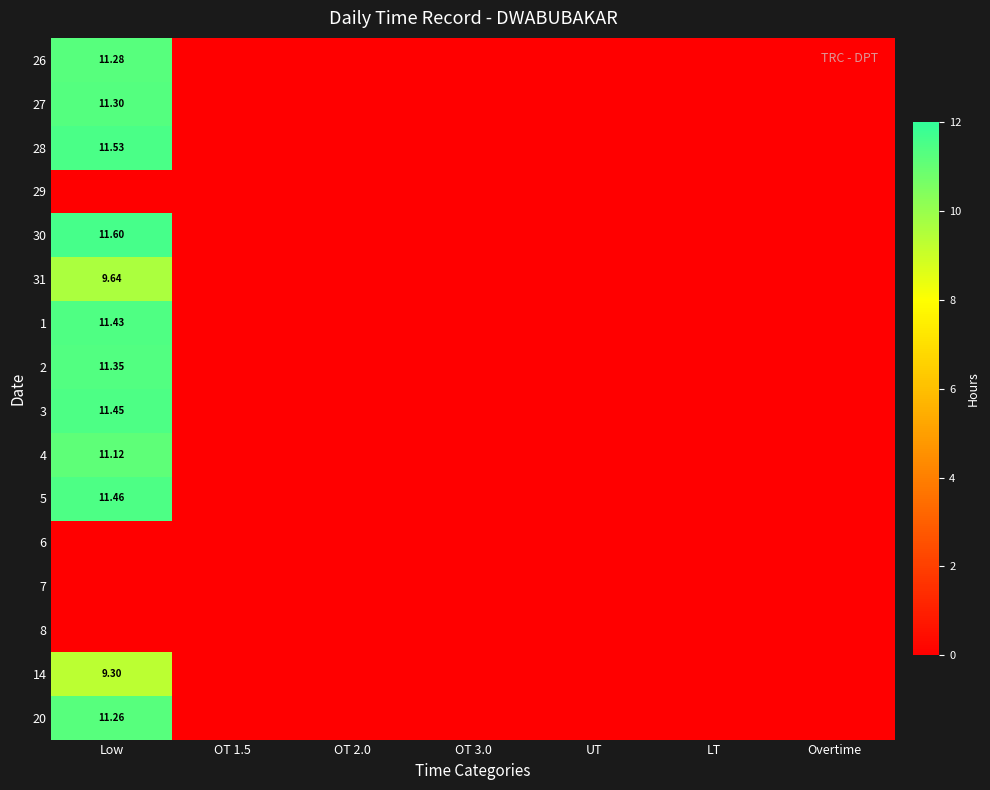

Rank the categories by 2 value from lowest to highest.

OT 1.5, OT 2.0, OT 3.0, UT, LT, Overtime, Low